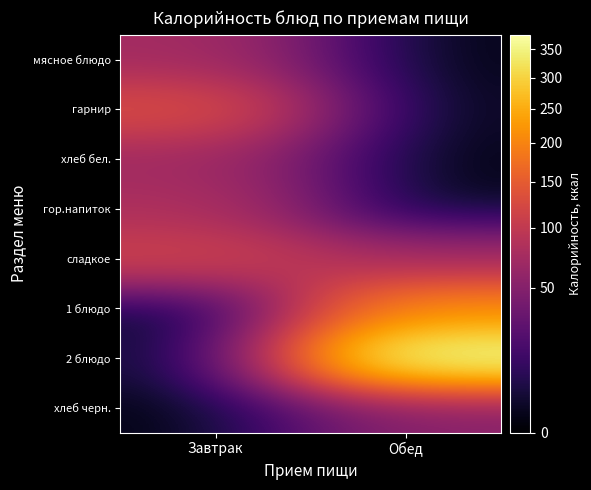

Which series has the largest total across all categories?

2 блюдо